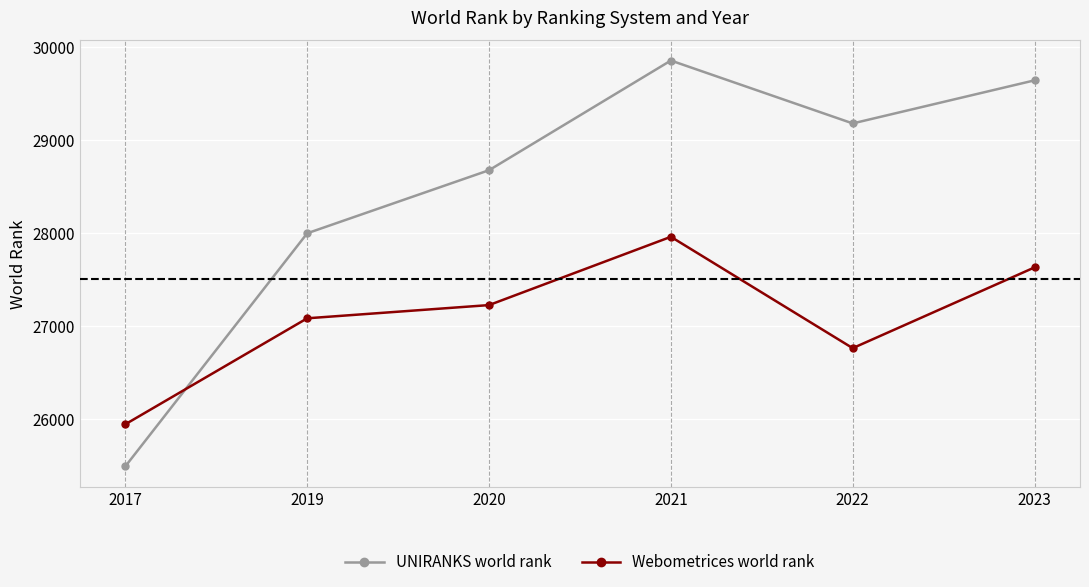

Reading left to right, list all the values displayed in this chart.

UNIRANKS world rank: 2017=25489	2019=27994	2020=28672	2021=29851	2022=29175	2023=29638
Webometrices world rank: 2017=25941	2019=27080	2020=27222	2021=27956	2022=26759	2023=27627